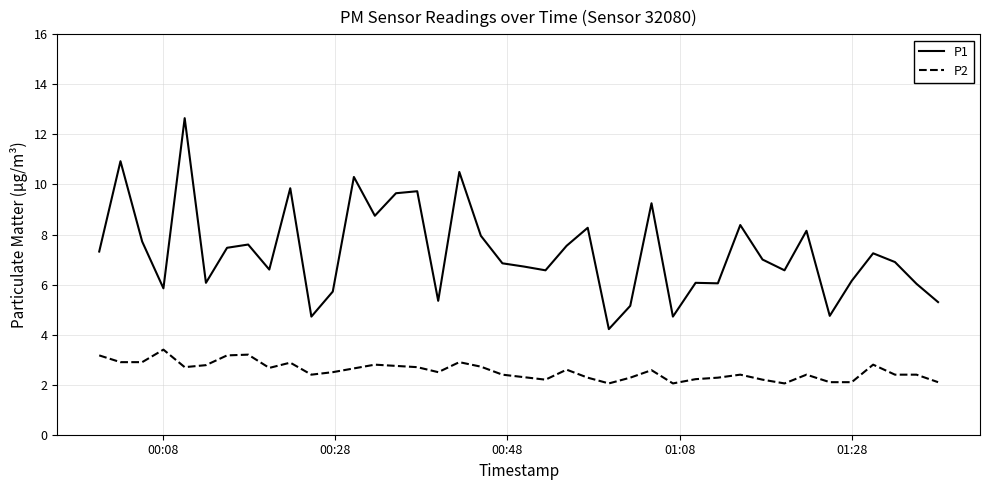

In P1, how many points are higher than both neighbors (excluding endpoints)?

13